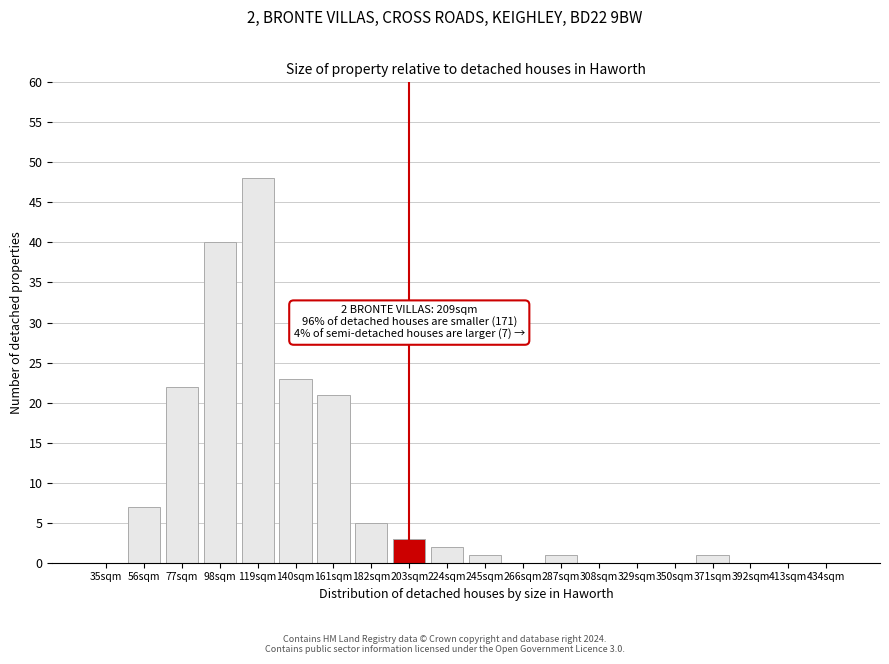

Reading right to left, extract all data points from this chart.

434sqm=0	413sqm=0	392sqm=0	371sqm=1	350sqm=0	329sqm=0	308sqm=0	287sqm=1	266sqm=0	245sqm=1	224sqm=2	203sqm=3	182sqm=5	161sqm=21	140sqm=23	119sqm=48	98sqm=40	77sqm=22	56sqm=7	35sqm=0